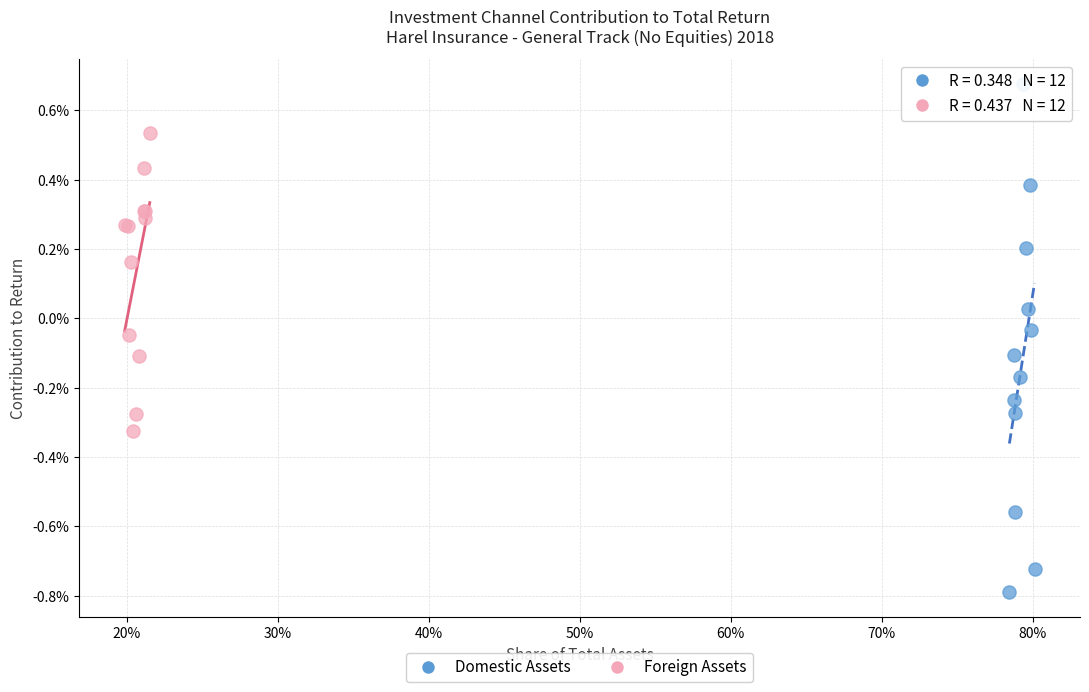

Which series reaches the minimum Y coordinate?

Domestic Assets